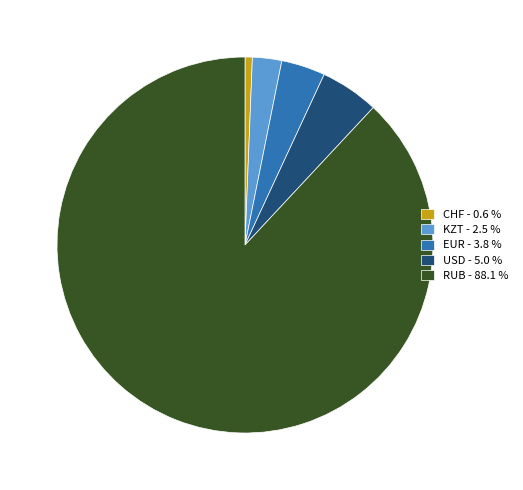

Is there any slice that represents more than half of the pie?

Yes